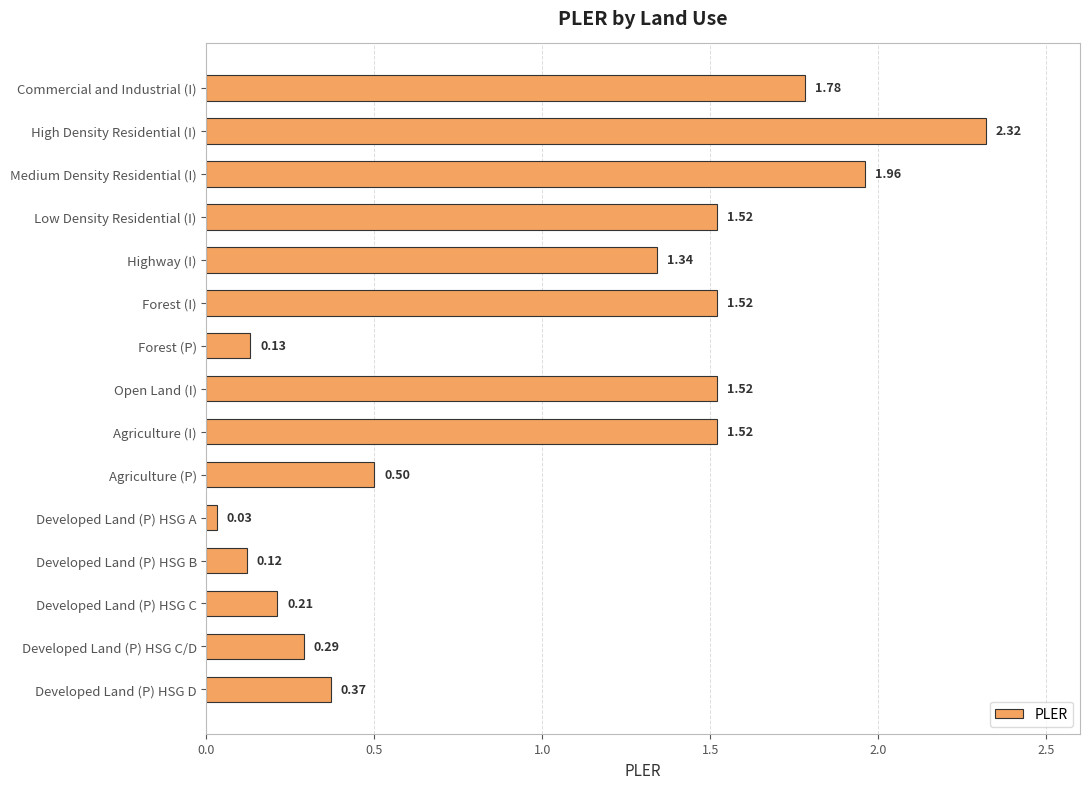

What is the label of the 9th bar from the bottom?

Forest (P)